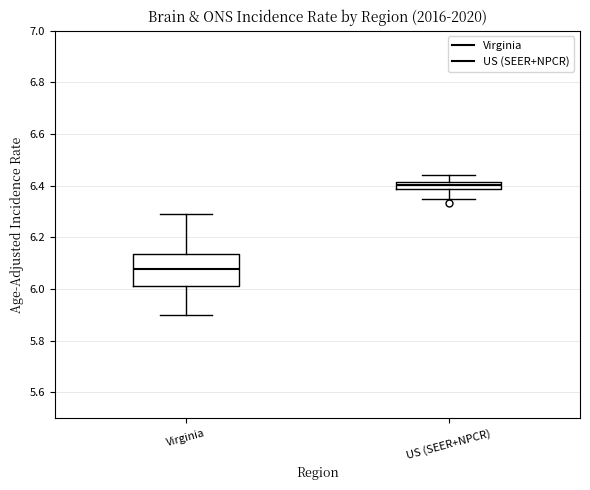

Comparing the boxes themselves (not the whiskers), which one is the tallest?

Virginia